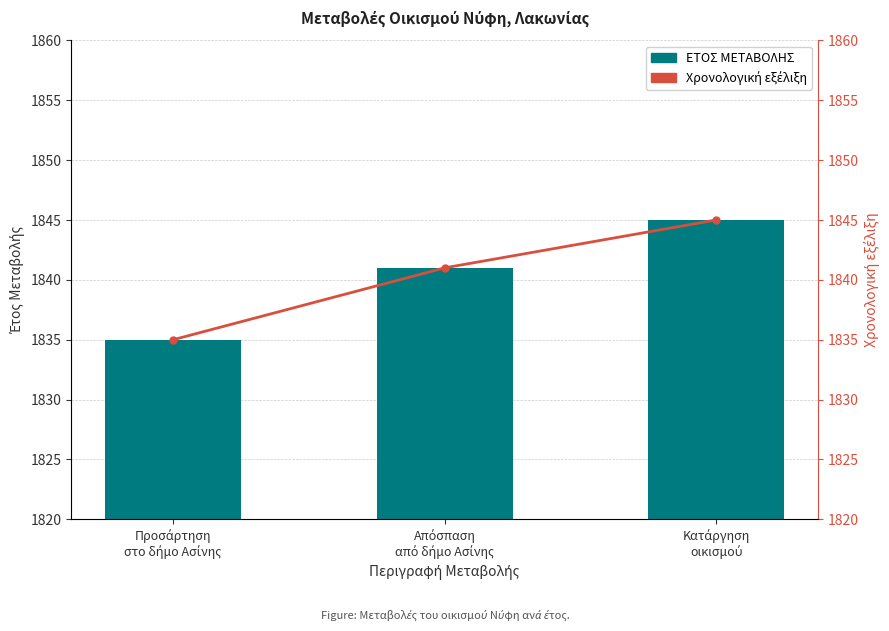

Reading left to right, transcribe all the data shown in this chart.

ΕΤΟΣ ΜΕΤΑΒΟΛΗΣ: Προσάρτηση
στο δήμο Ασίνης=1835	Απόσπαση
από δήμο Ασίνης=1841	Κατάργηση
οικισμού=1845
Χρονολογική εξέλιξη: Προσάρτηση
στο δήμο Ασίνης=1835	Απόσπαση
από δήμο Ασίνης=1841	Κατάργηση
οικισμού=1845